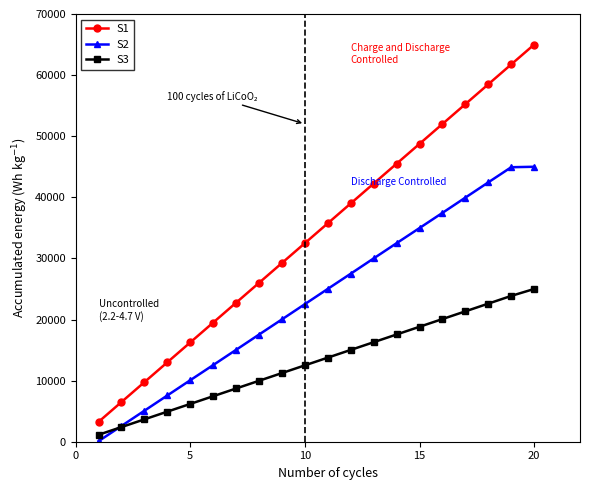

What is the value of the S2 point at the 17th from the left?

39950.5